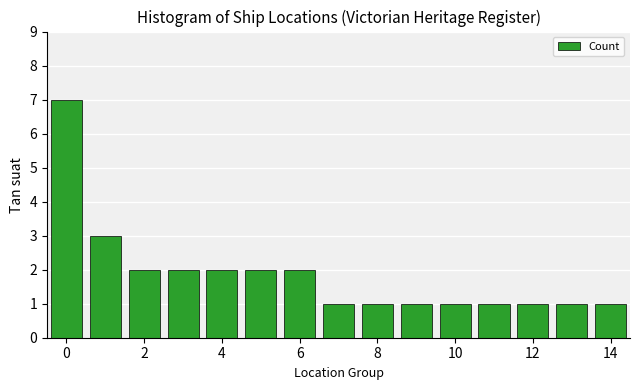

What is the value of the 6th bar from the left?

2